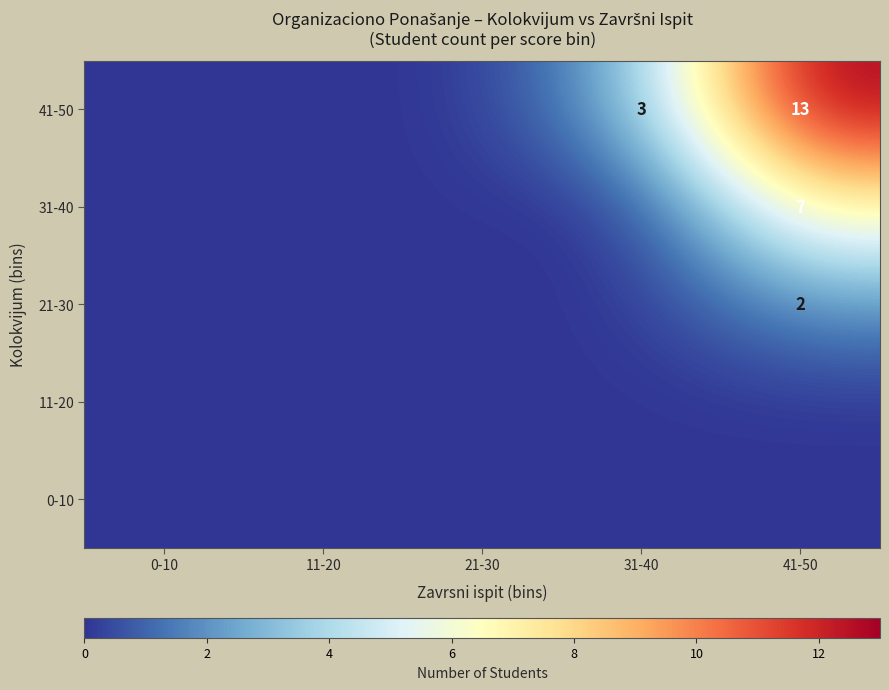

The value of 41-50 at 31-40 is 4. True or false?

False